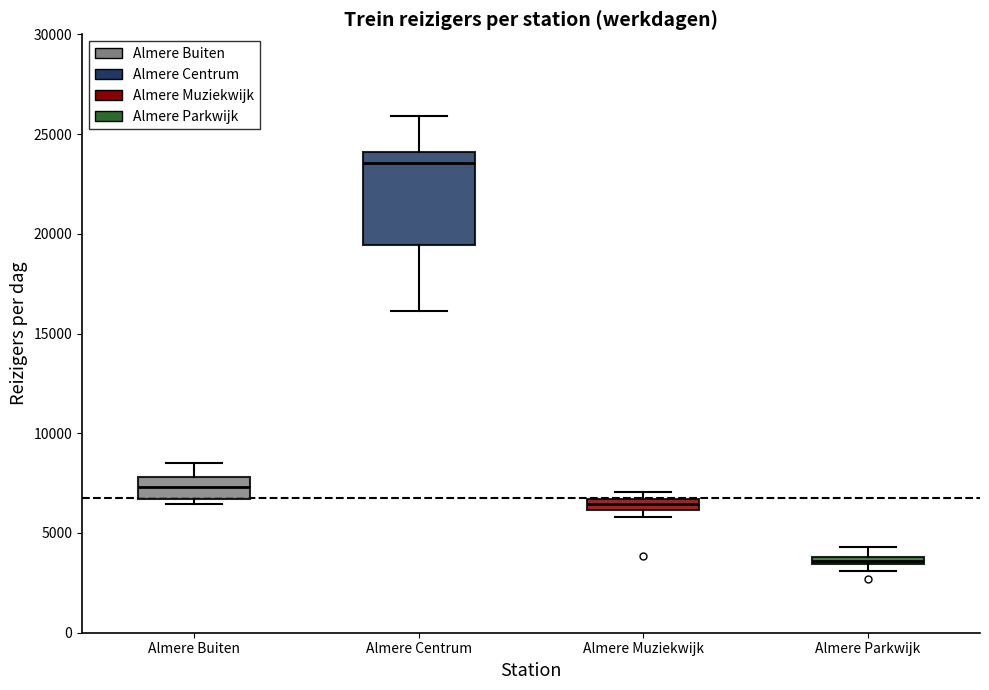

Comparing the boxes themselves (not the whiskers), which one is the tallest?

Almere Centrum